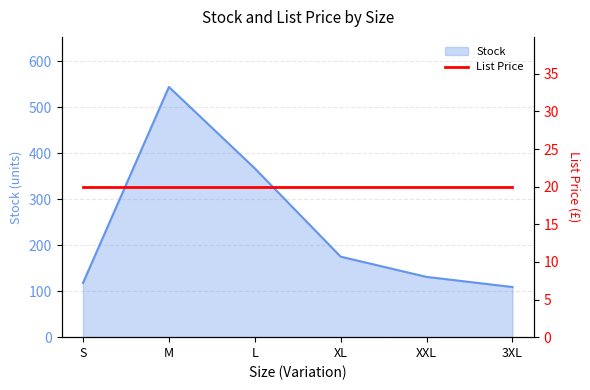

What is the ratio of the value at S to the value at L?

0.3